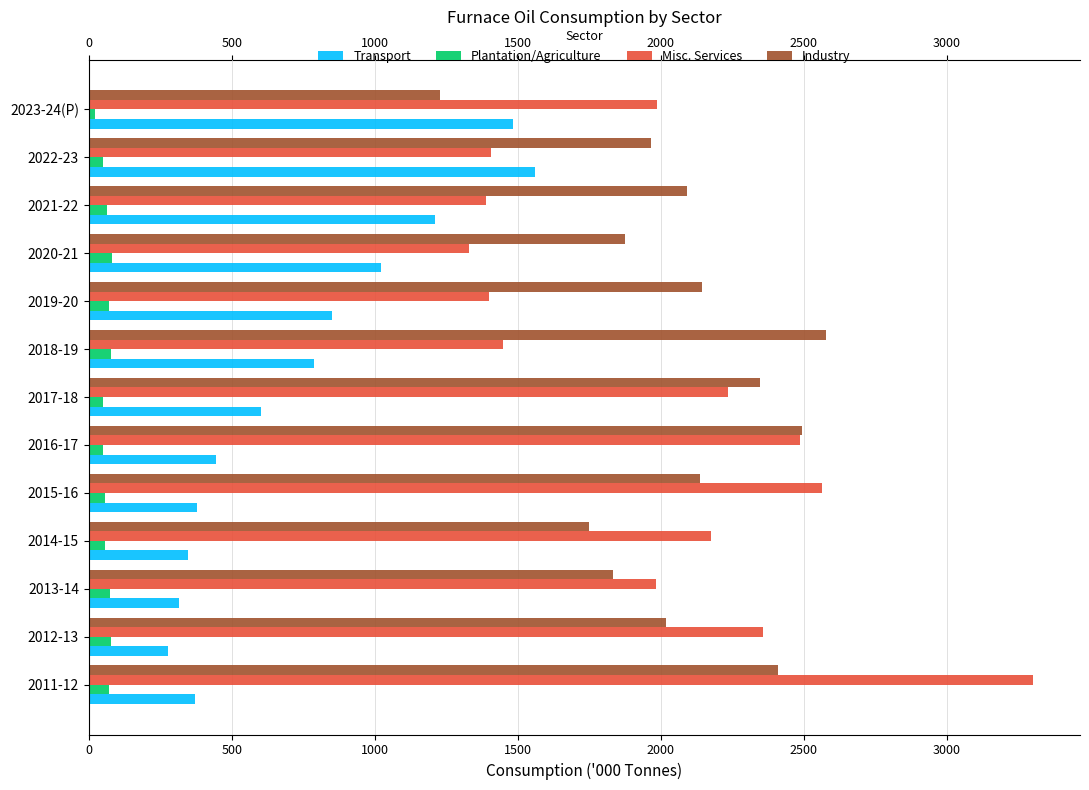

What is the difference between the maximum and minimum values in the Misc. Services series?

1970.2